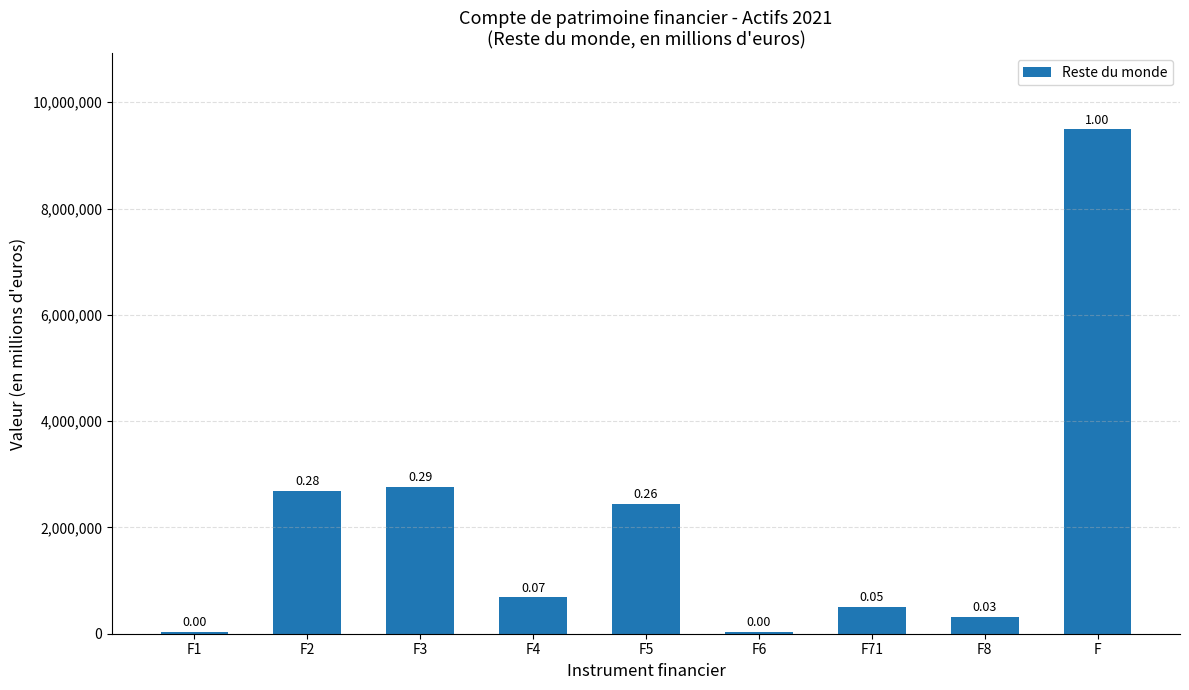

Rank the categories by value from highest to lowest.

F, F3, F2, F5, F4, F71, F8, F6, F1